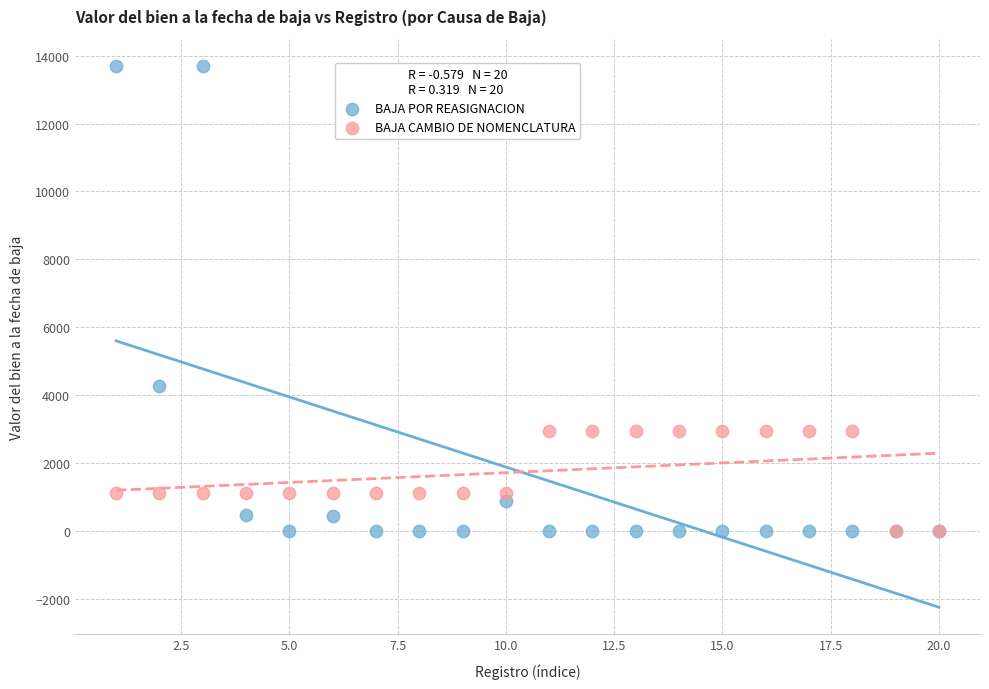

Across all series, what Y value is closest to 6850?

4280.4